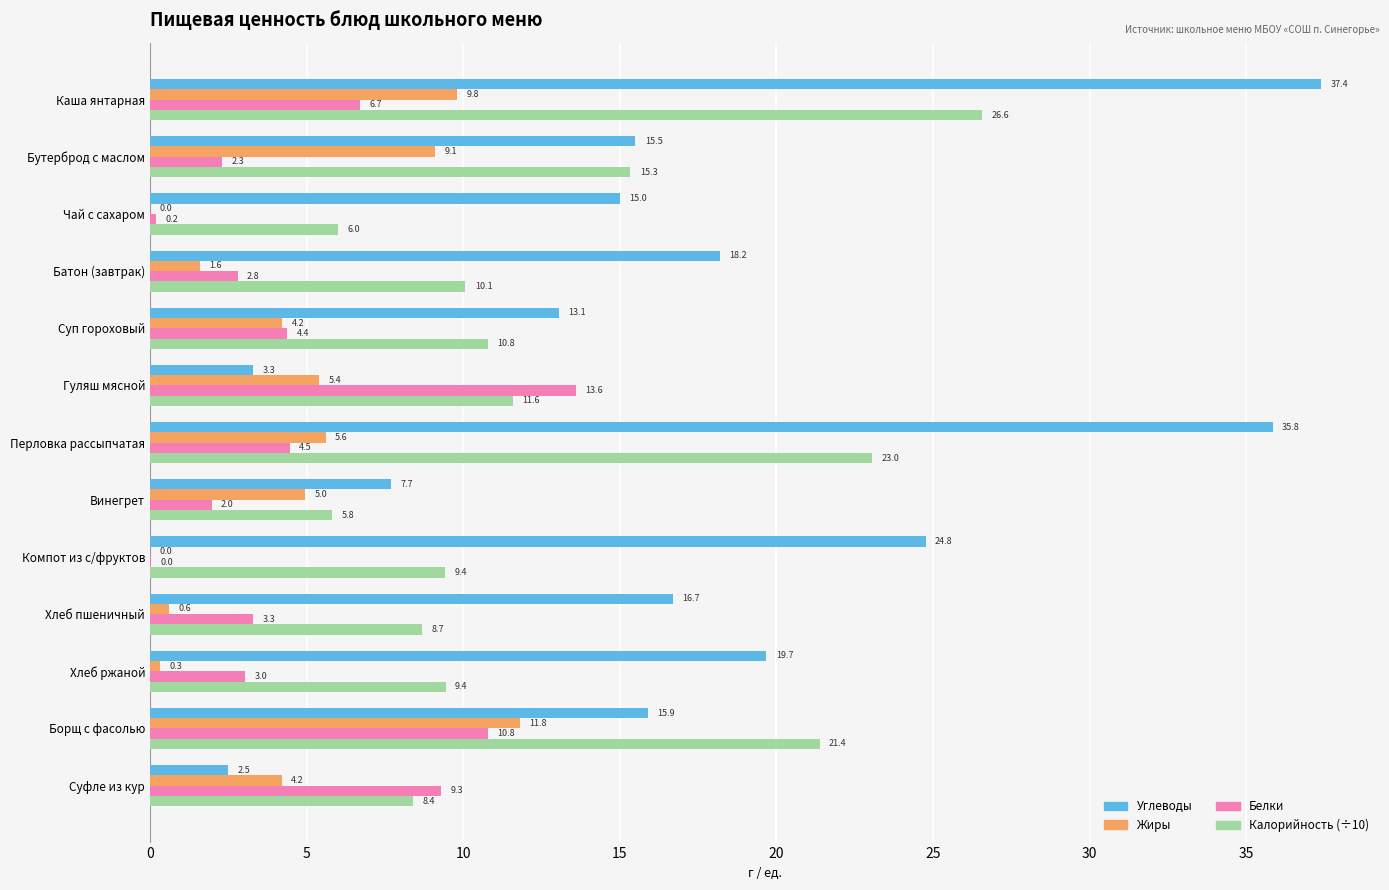

Is the value of Жиры at Батон (завтрак) greater than the value of Калорийность (÷10) at Борщ с фасолью?

No